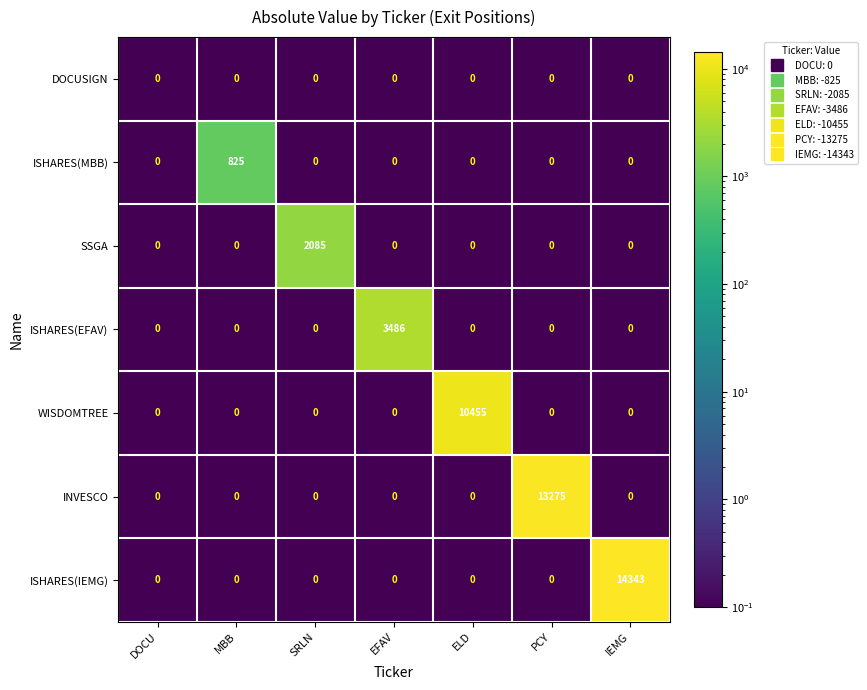

What is the sum of the ISHARES(EFAV) values at PCY and EFAV?

3486